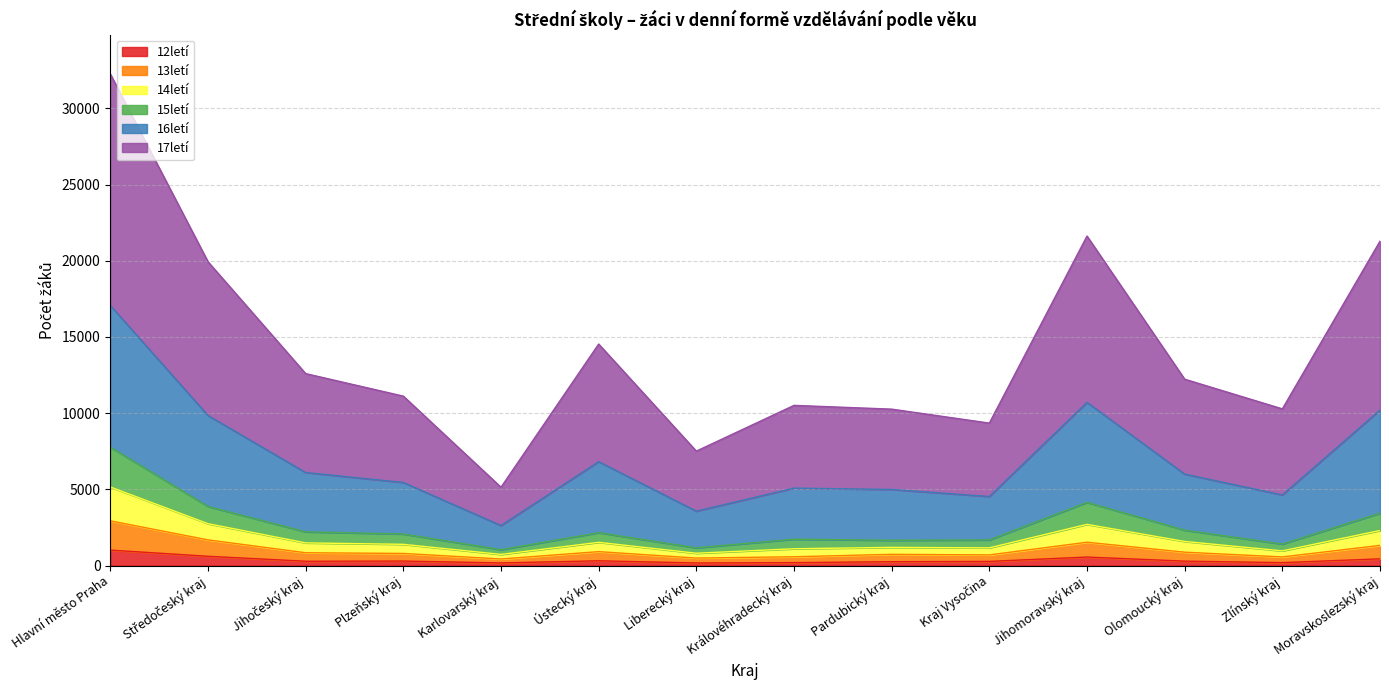

At which category is the sum across all series the highest?

Hlavní město Praha